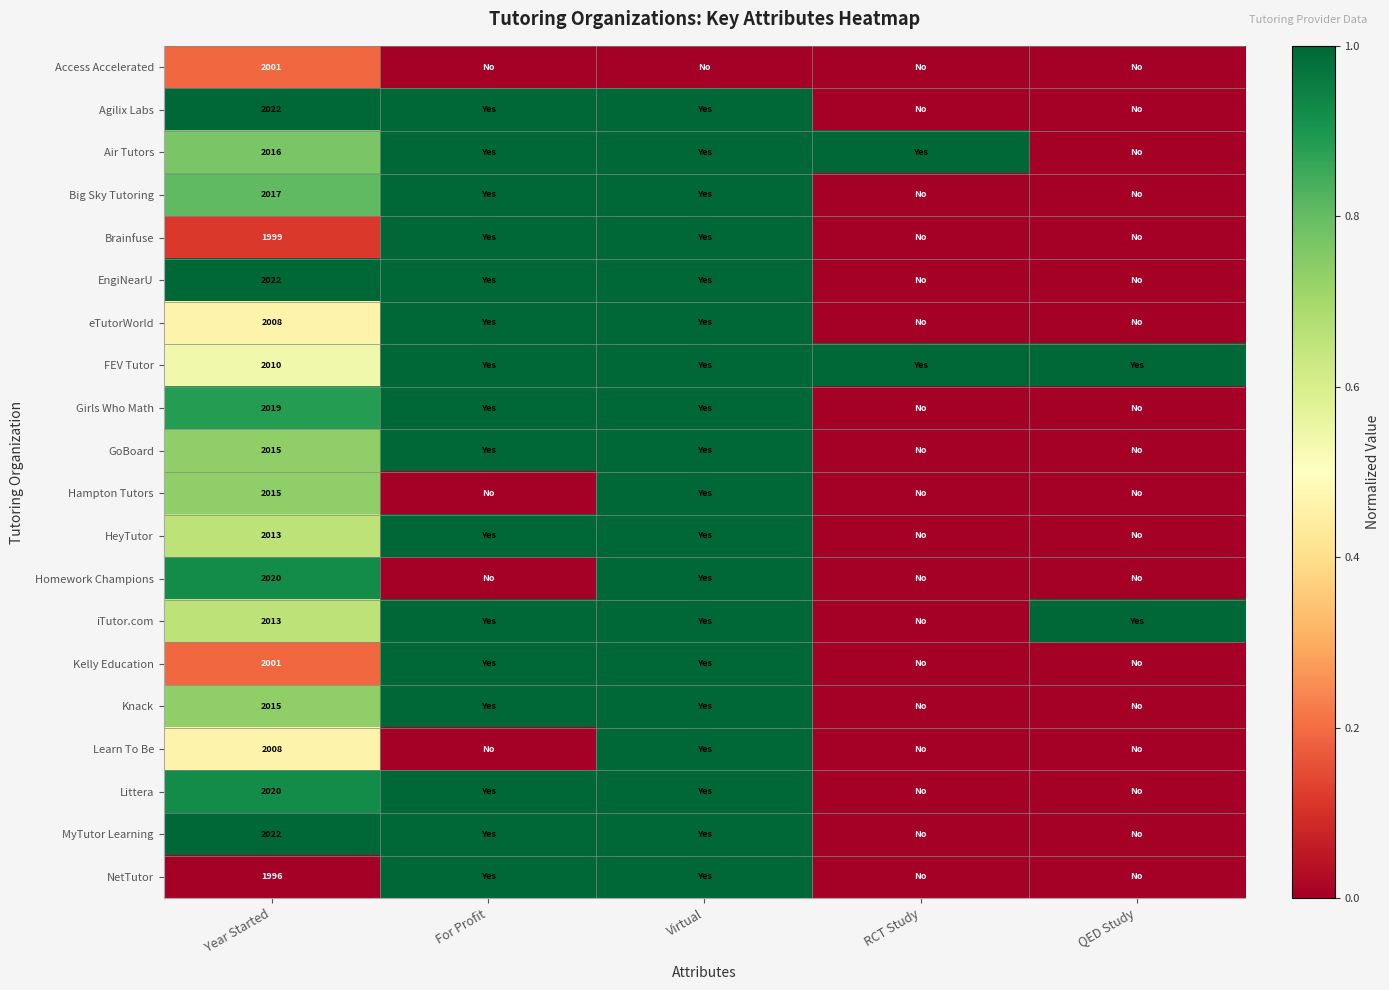

What is the greatest value displayed?

1.0